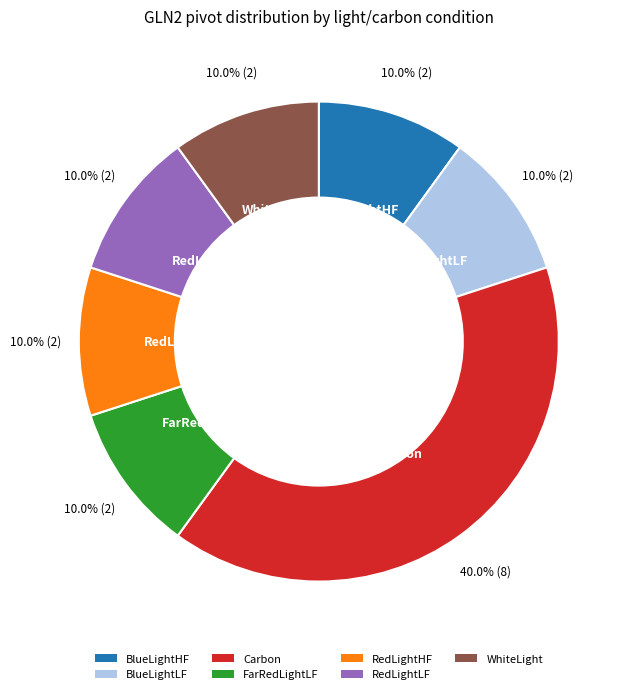

Is BlueLightHF the majority of the pie?

No